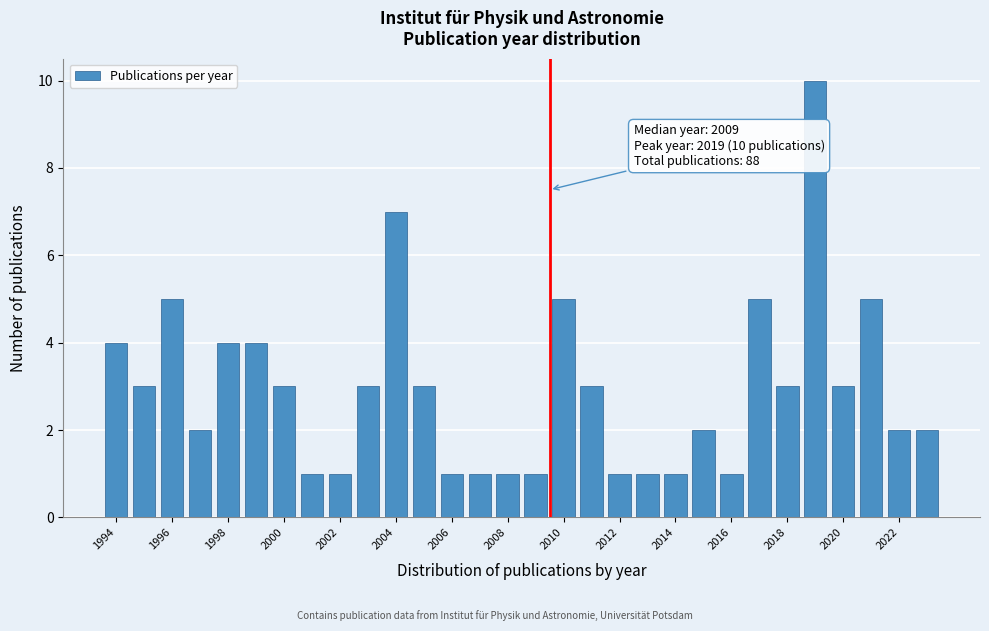

Over which range of the x-axis is the bar tallest?

2018.5 to 2019.5